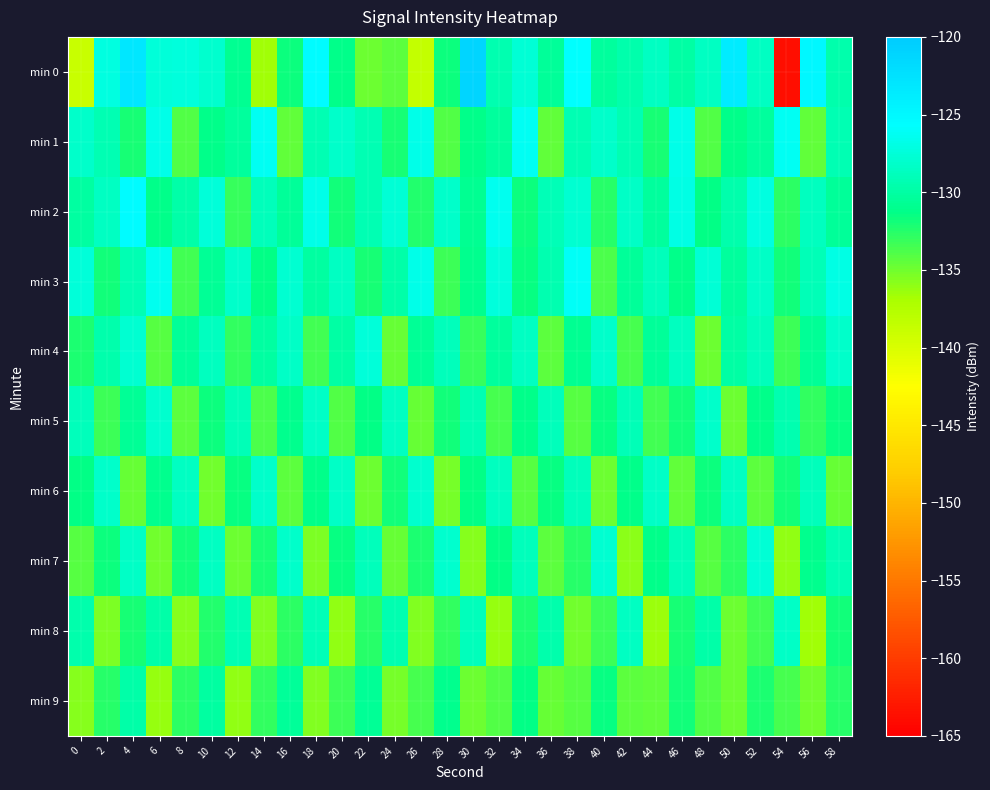

At 24, list the series in order from largest to smallest.

min 2, min 5, min 8, min 3, min 6, min 1, min 0, min 7, min 4, min 9